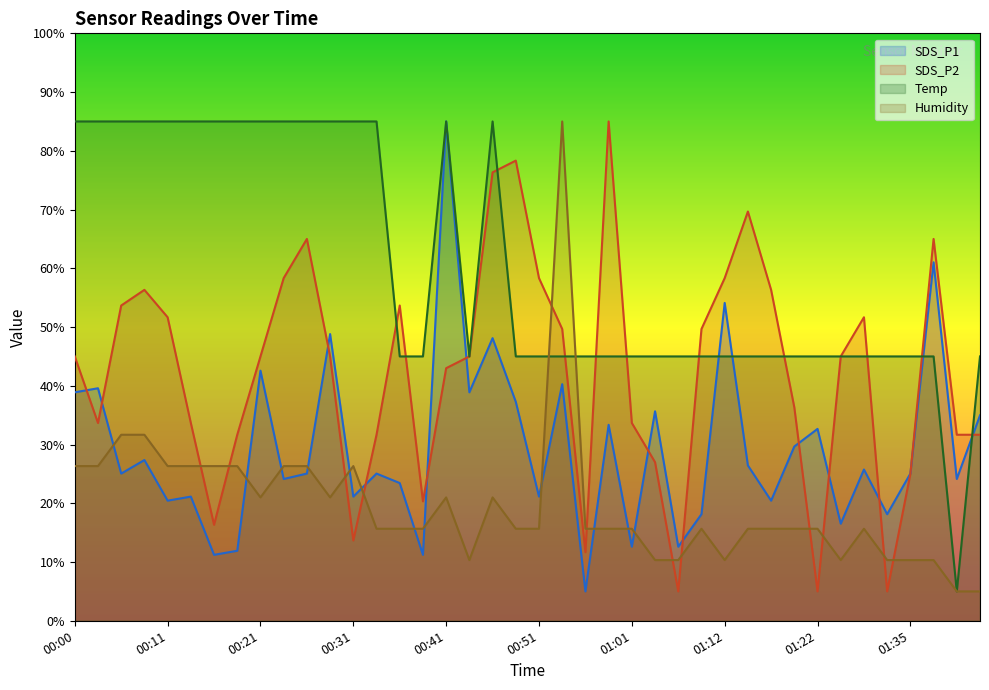

What is the smallest value displayed?

5.0